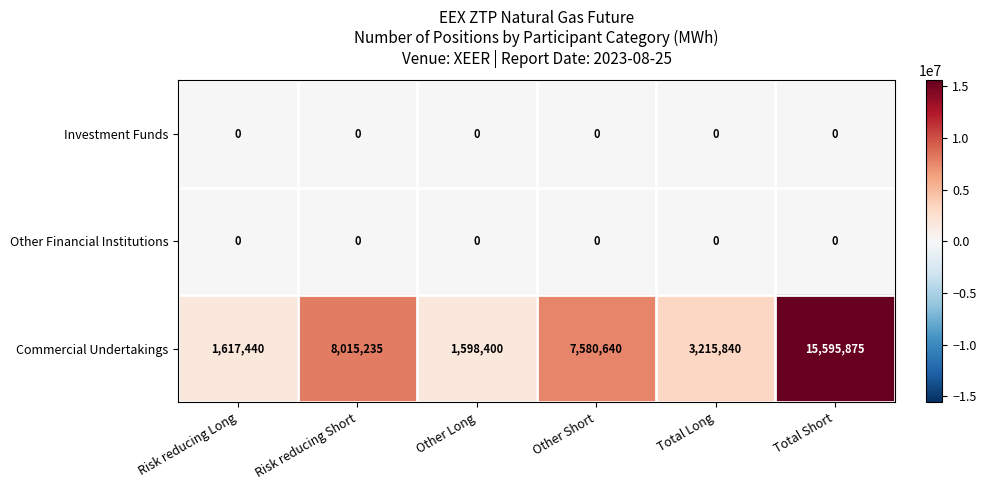

Which series changed the most between Other Long and Total Long?

Commercial Undertakings